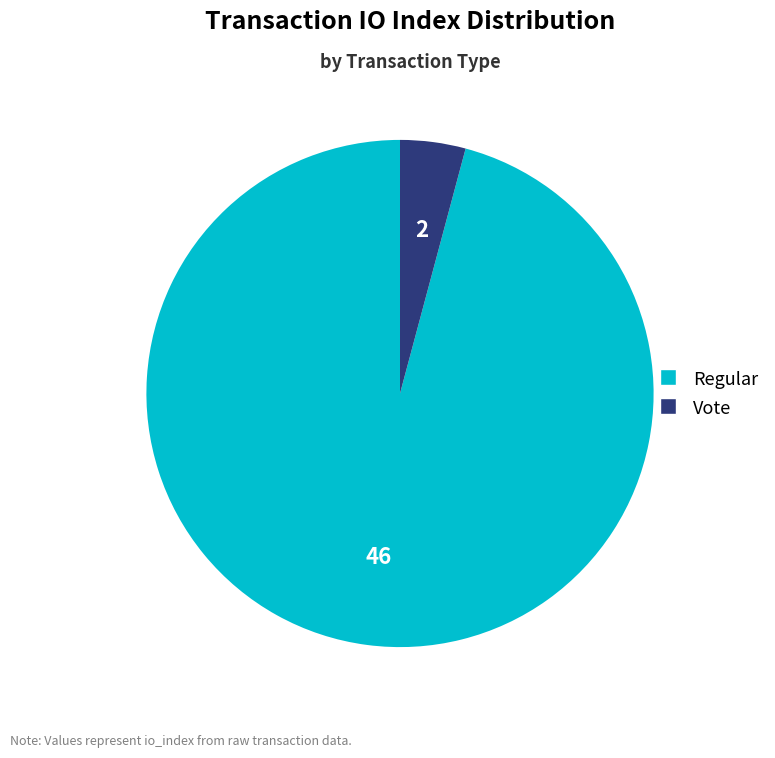

Does Vote represent more than half of the total?

No